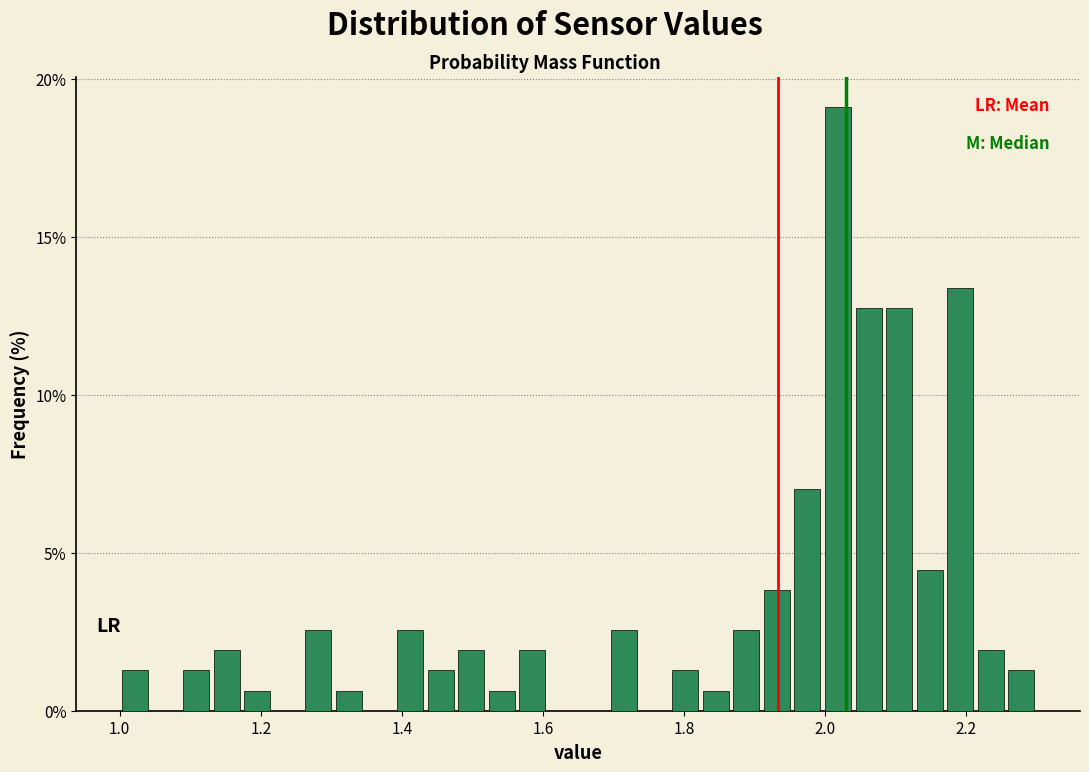

Around what value on the x-axis is the tallest bar? Give the approximate position of its centre, as read against the axis.

2.02